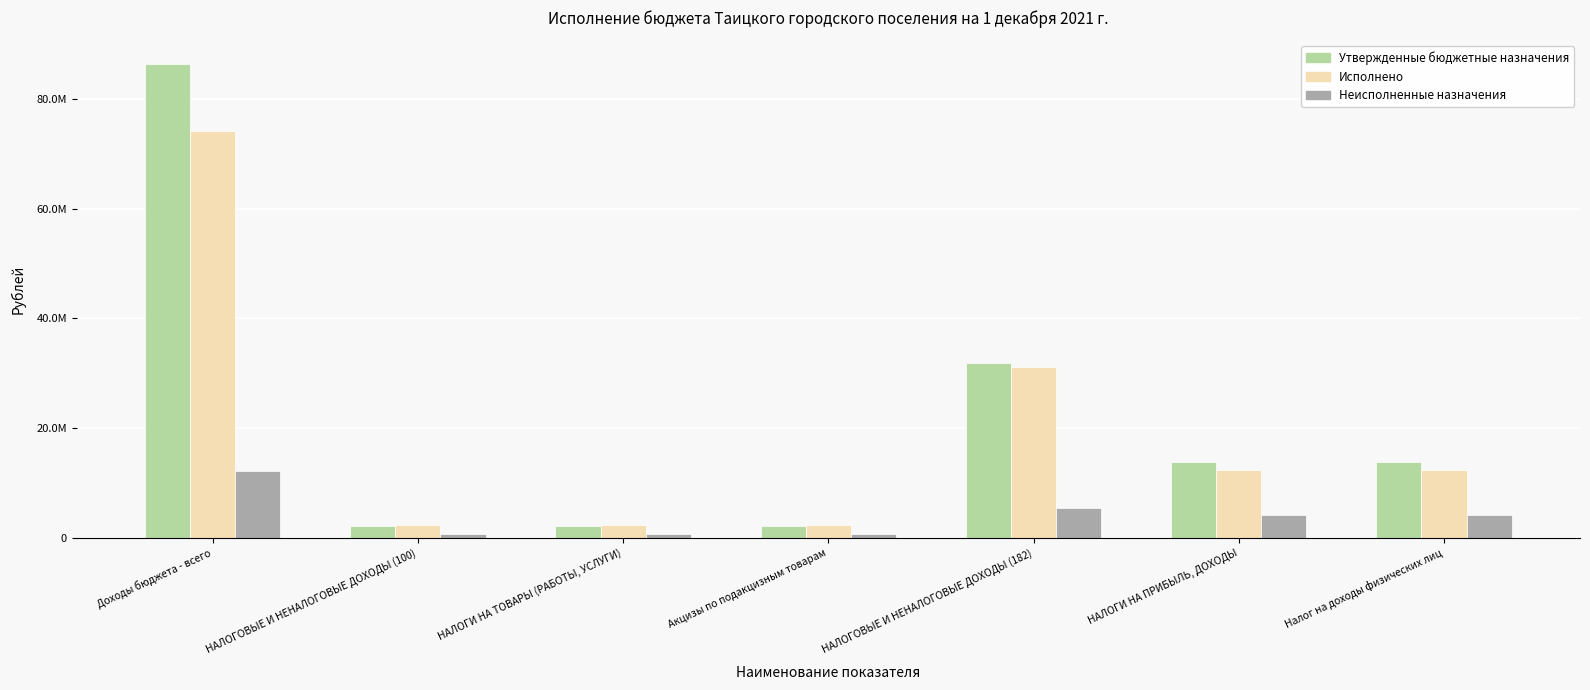

At which category is the sum across all series the highest?

Доходы бюджета - всего